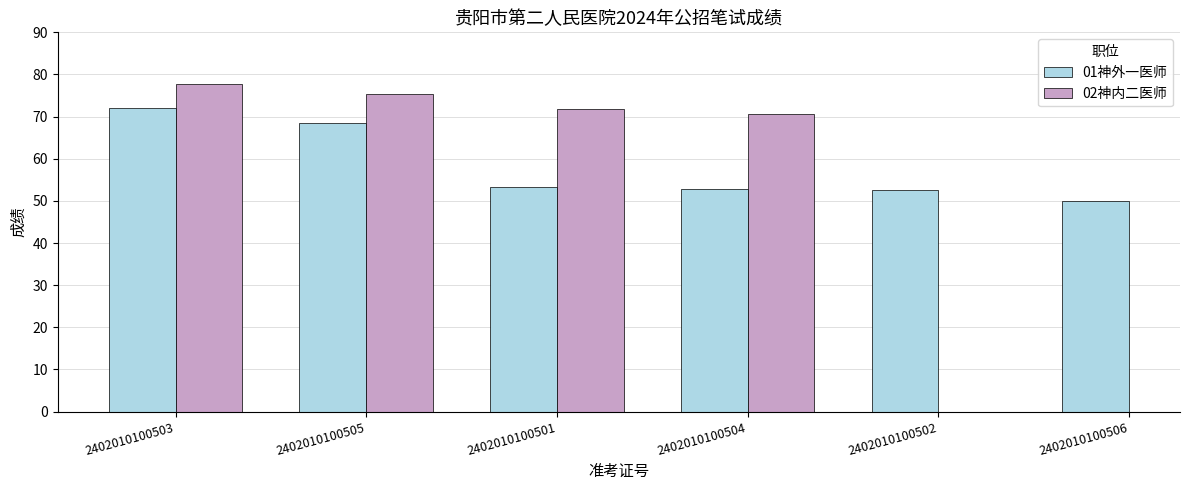

Which category has the highest value across all series?

2402010100503